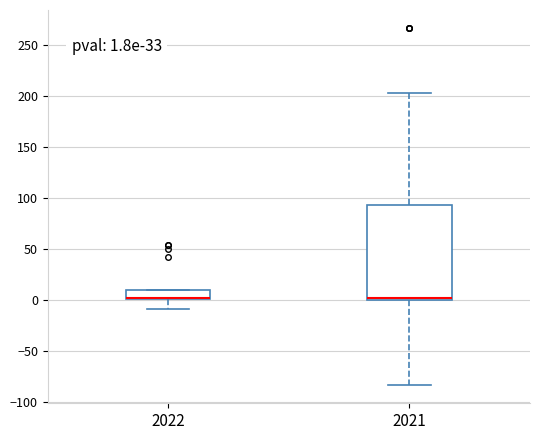

Which box is the tallest, from its lower edge to its upper edge?

2021